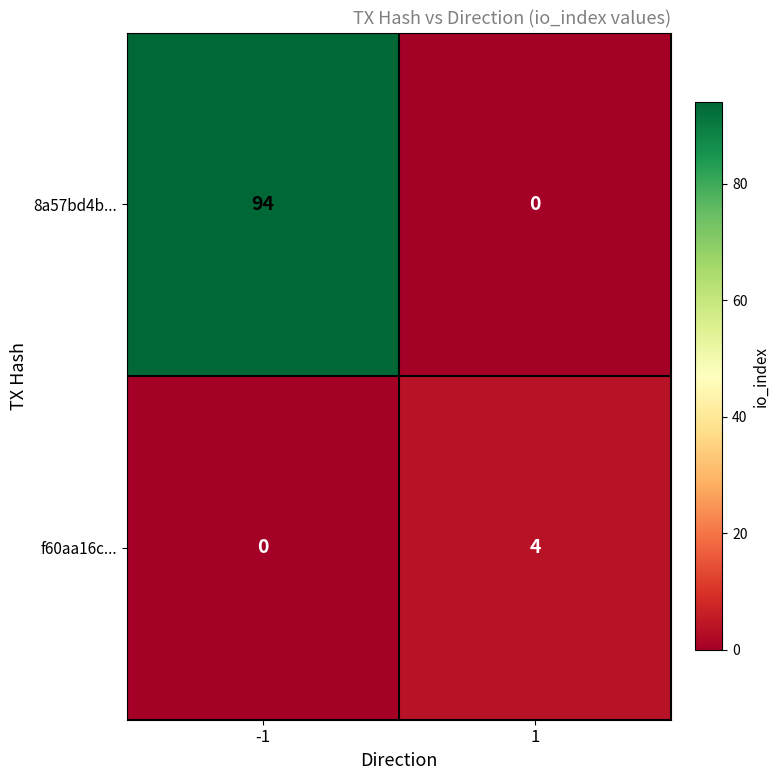

Is it true that f60aa16c... equals 0 at -1?

True